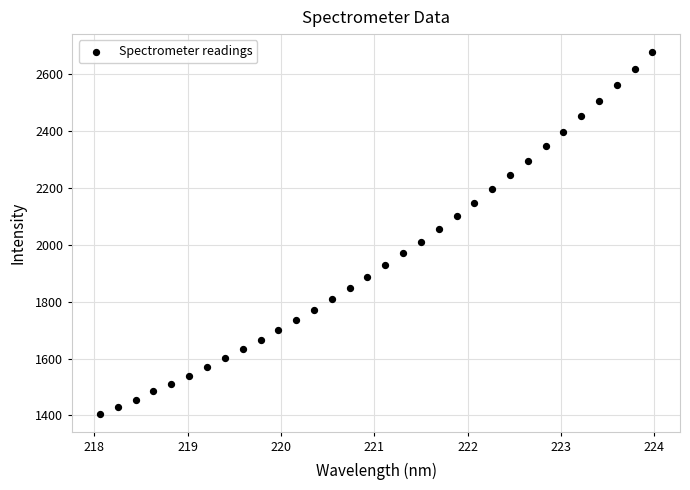

What is the range of Y values (max minus min)?

1273.6